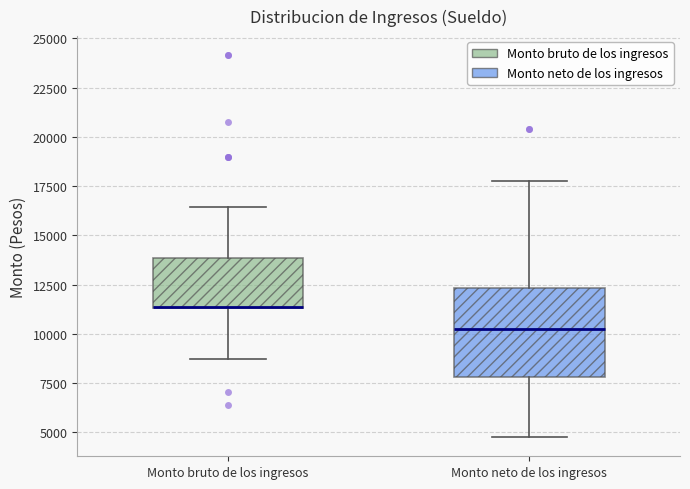

Where does the upper whisker of the box for Monto neto de los ingresos end on the y-axis? The values are not printed on the chart, so give them approximately, as read against the axis.

17500